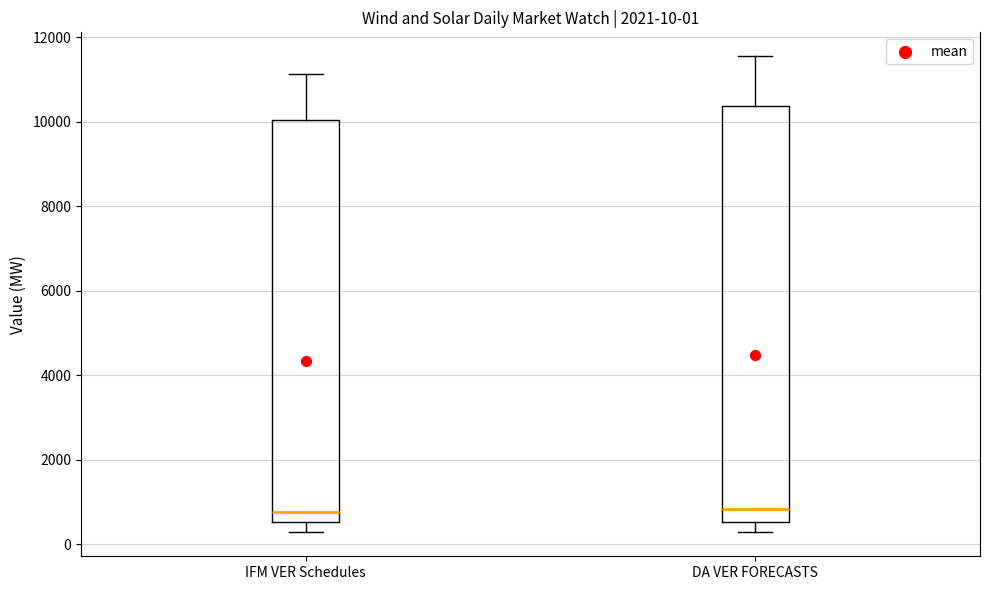

Comparing the boxes themselves (not the whiskers), which one is the tallest?

DA VER FORECASTS